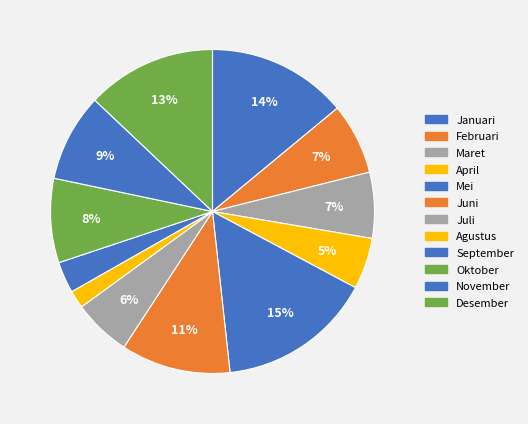

How many slices are in this pie chart?

12